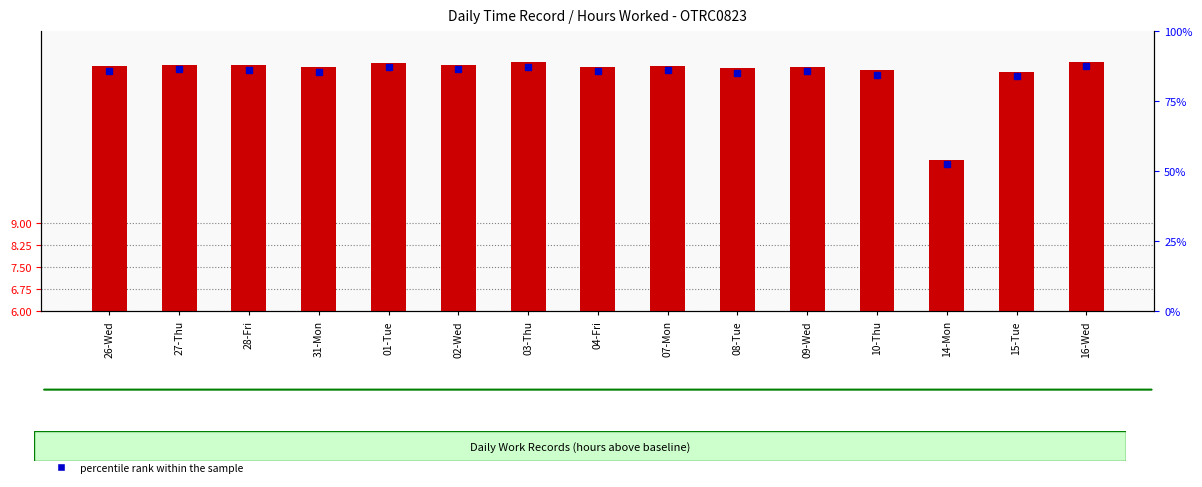

Rank the categories by value from highest to lowest.

16-Wed, 03-Thu, 01-Tue, 27-Thu, 02-Wed, 28-Fri, 07-Mon, 26-Wed, 04-Fri, 09-Wed, 31-Mon, 08-Tue, 10-Thu, 15-Tue, 14-Mon